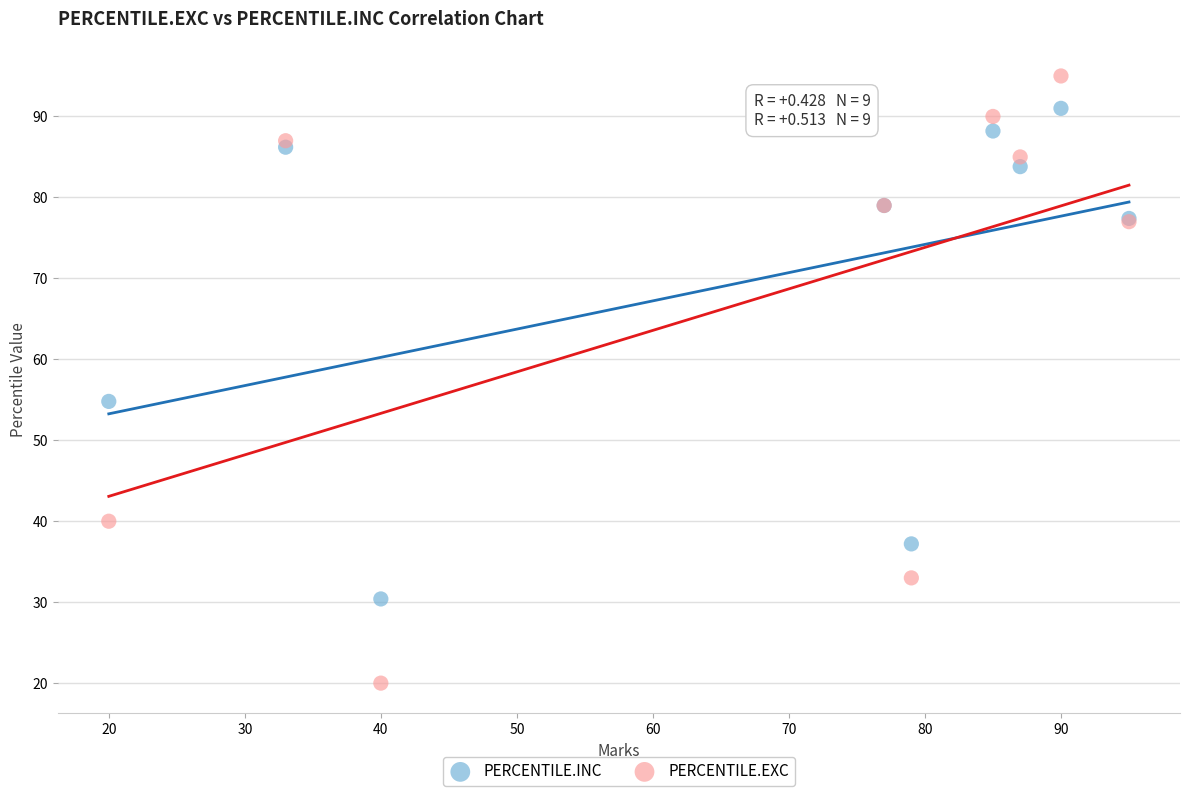

Which series reaches the minimum Y coordinate?

PERCENTILE.EXC